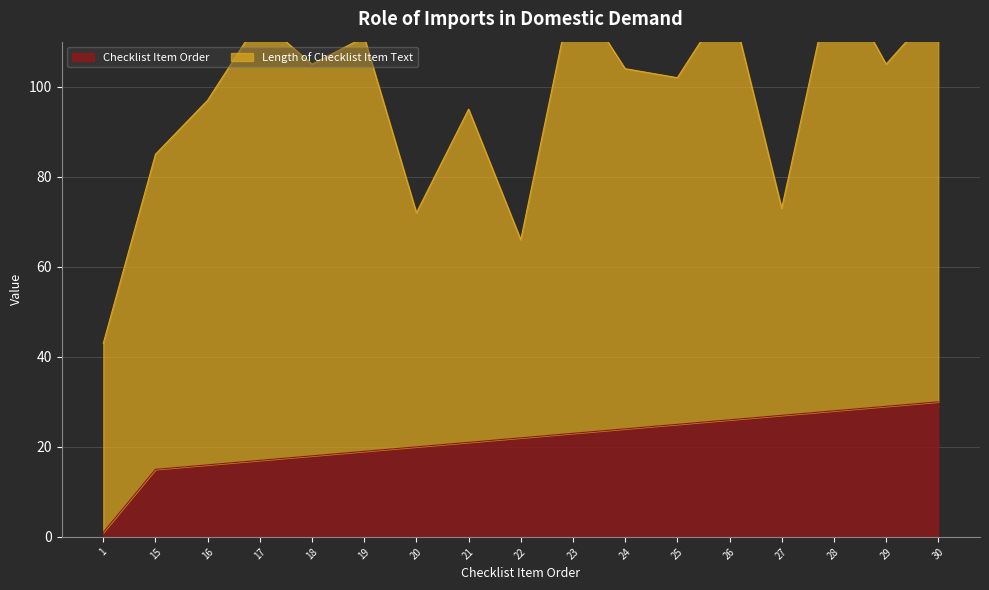

Rank the categories by value from highest to lowest.

30, 29, 28, 27, 26, 25, 24, 23, 22, 21, 20, 19, 18, 17, 16, 15, 1